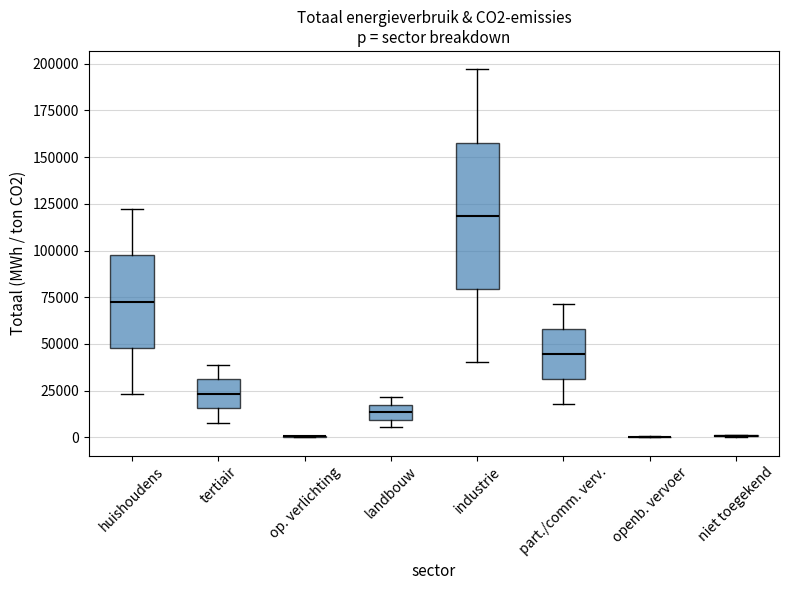

Reading left to right, transcribe this box plot: for each box, give where its median line is, the range the box spans, and where its two whiskers end, as read against the y-axis. The values are not printed on the chart, so give them approximately, as read against the axis.

huishoudens: median 75000, box 50000 to 95000, whiskers 25000 to 120000
tertiair: median 25000, box 15000 to 30000, whiskers 10000 to 40000
op. verlichting: box collapsed to a line at 0, whiskers 0 to 0
landbouw: median 15000, box 10000 to 20000, whiskers 5000 to 20000 (just above the box's upper edge)
industrie: median 120000, box 80000 to 160000, whiskers 40000 to 195000
part./comm. verv.: median 45000, box 30000 to 60000, whiskers 20000 to 70000
openb. vervoer: box collapsed to a line at 0, whiskers 0 to 0
niet toegekend: box collapsed to a line at 0, whiskers 0 to 0